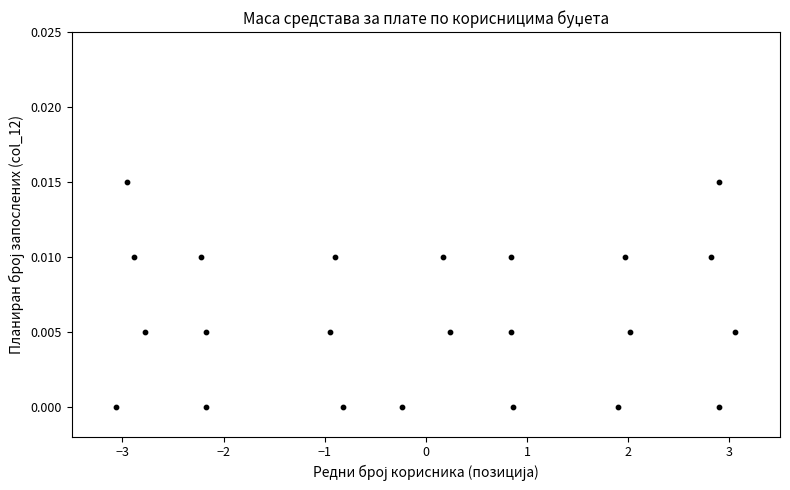

What is the range of X values (max minus min)?

6.1